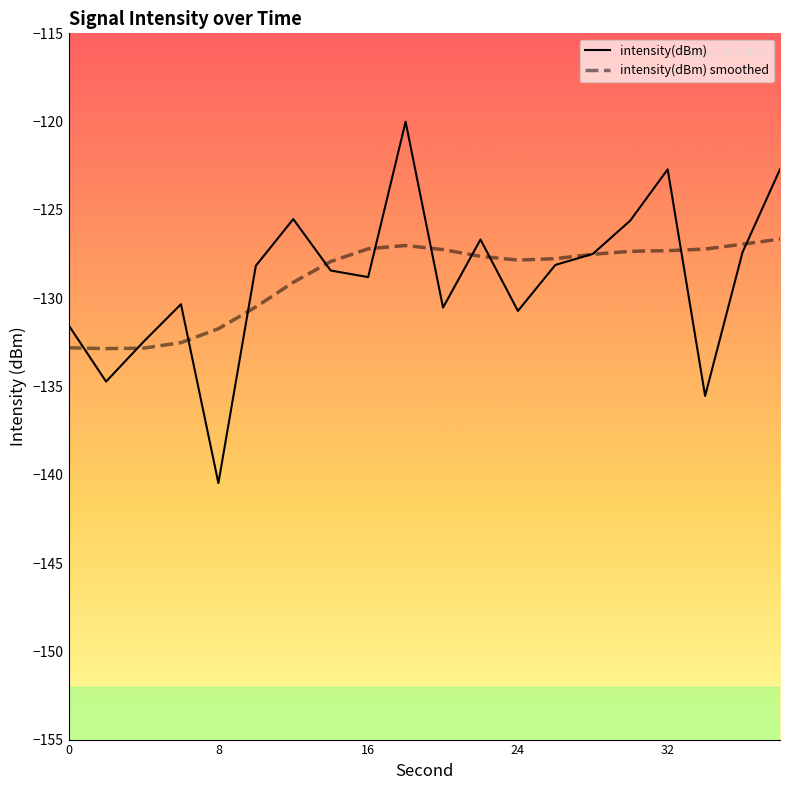

What are all the series names shown in the legend?

intensity(dBm), intensity(dBm) smoothed